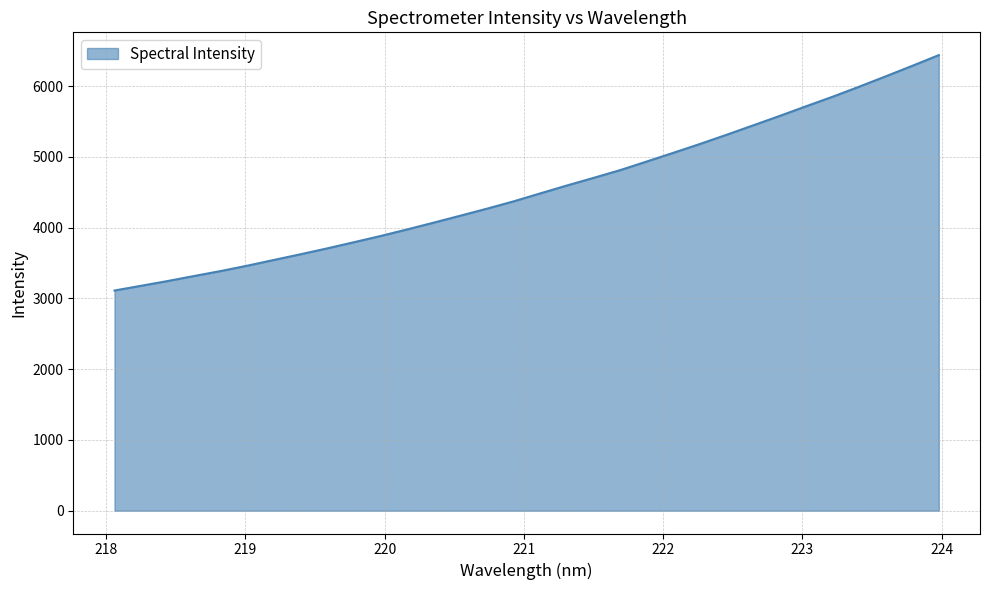

True or false: the data has more than 0 interior local peaks.

False